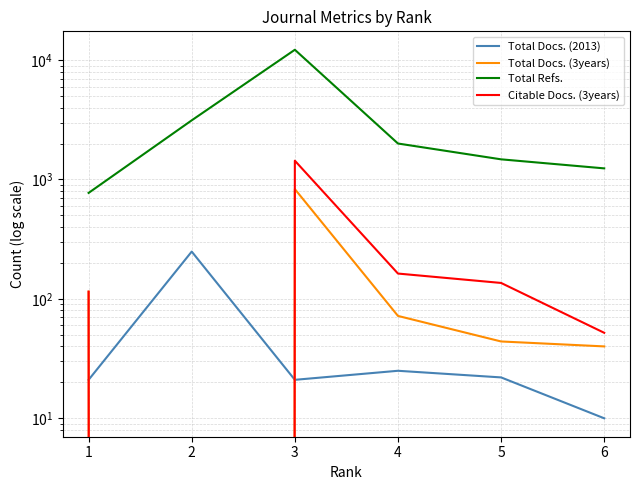

At which category does the chart reach its minimum across all series?

2